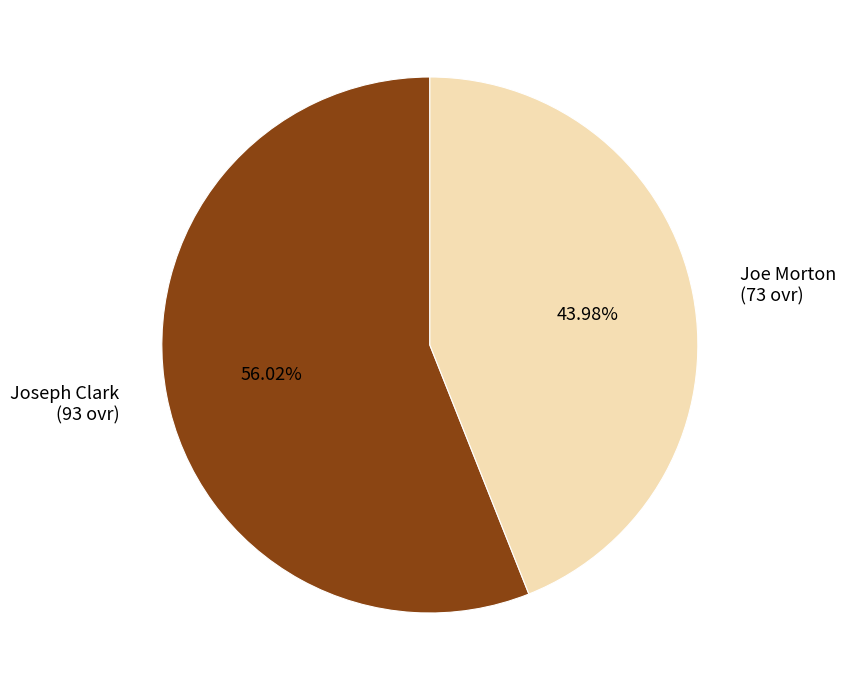

To the nearest percent, what is the average slice percentage?

50%